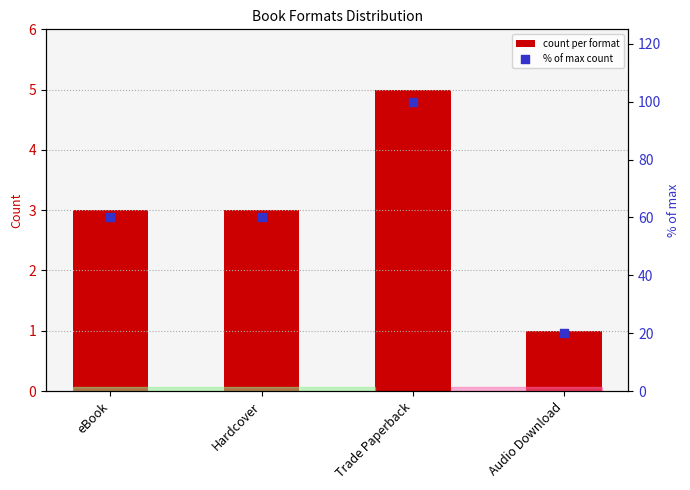

What are all the series names shown in the legend?

count per format, % of max count